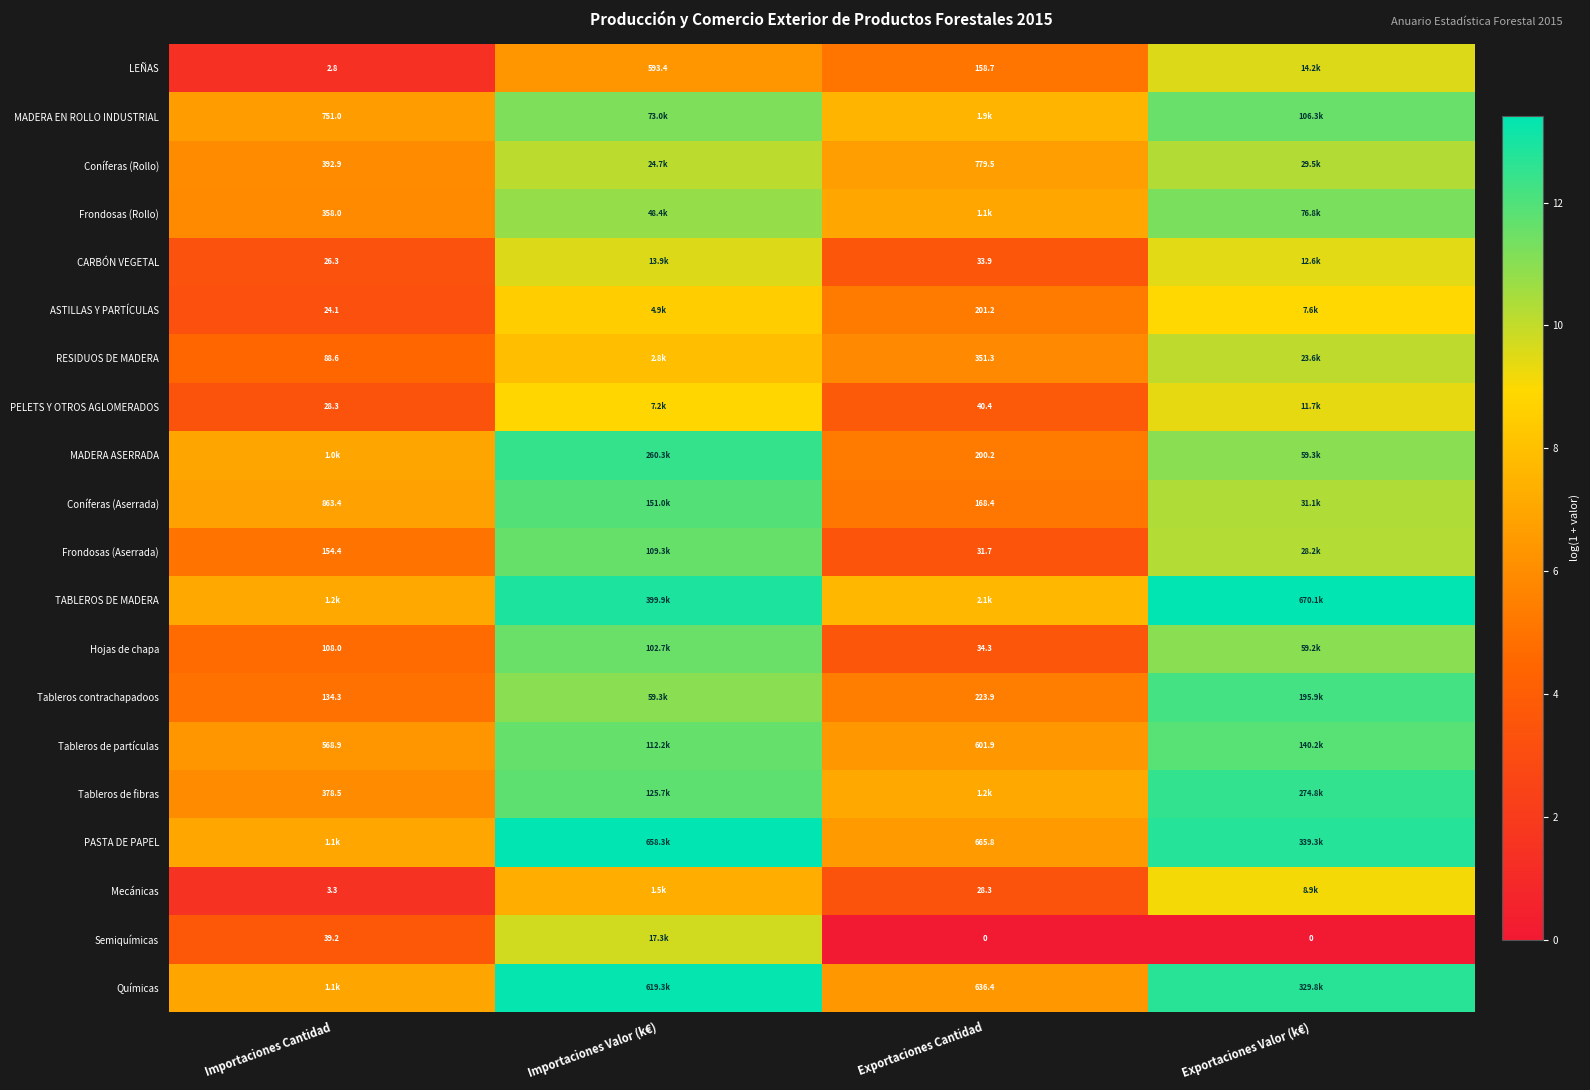

At which label does CARBÓN VEGETAL reach its minimum?

Importaciones Cantidad